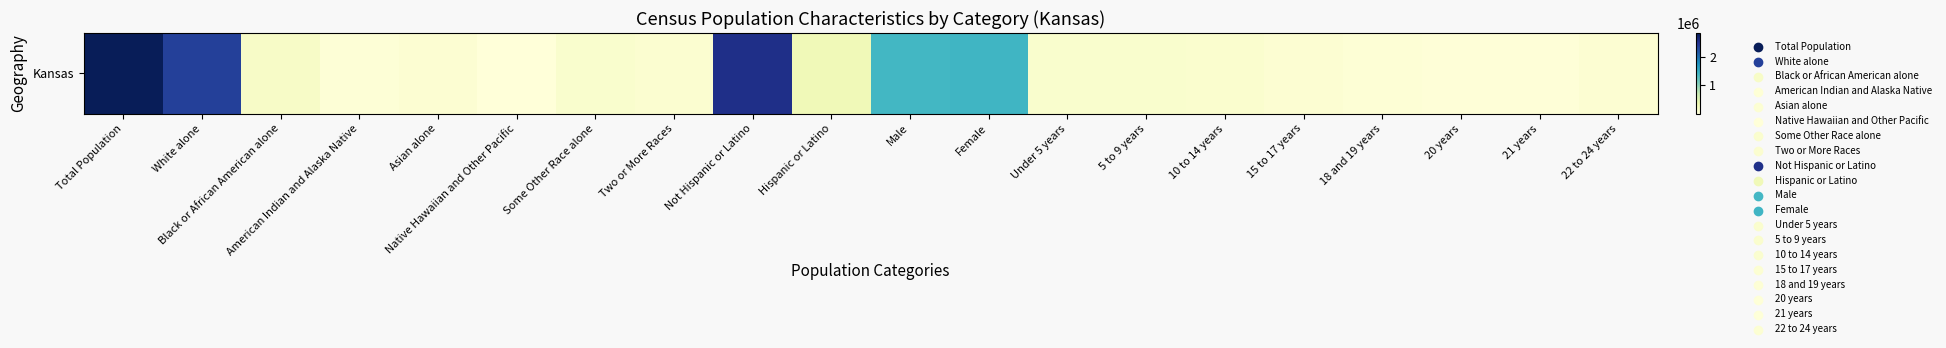

What is the change in value from 18 and 19 years to 22 to 24 years?

+18944